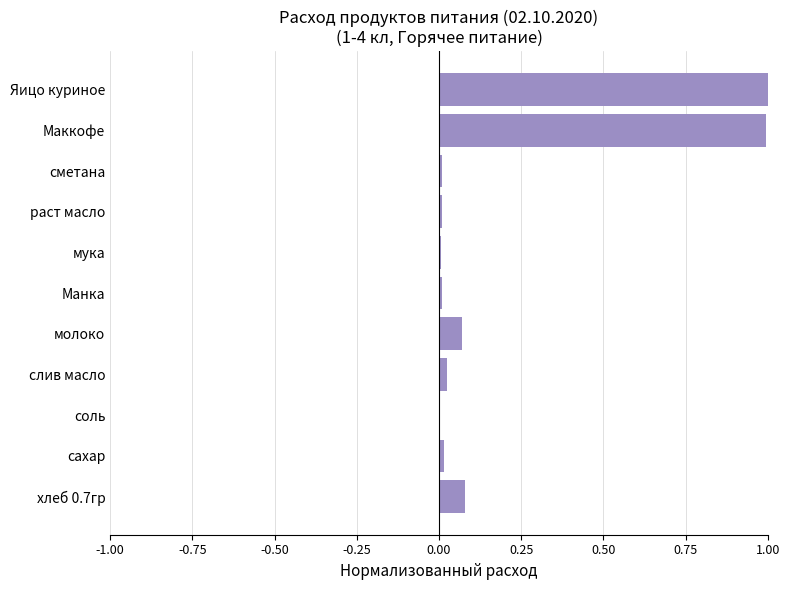

Is it true that the value at Маккофе is 1.0?

True